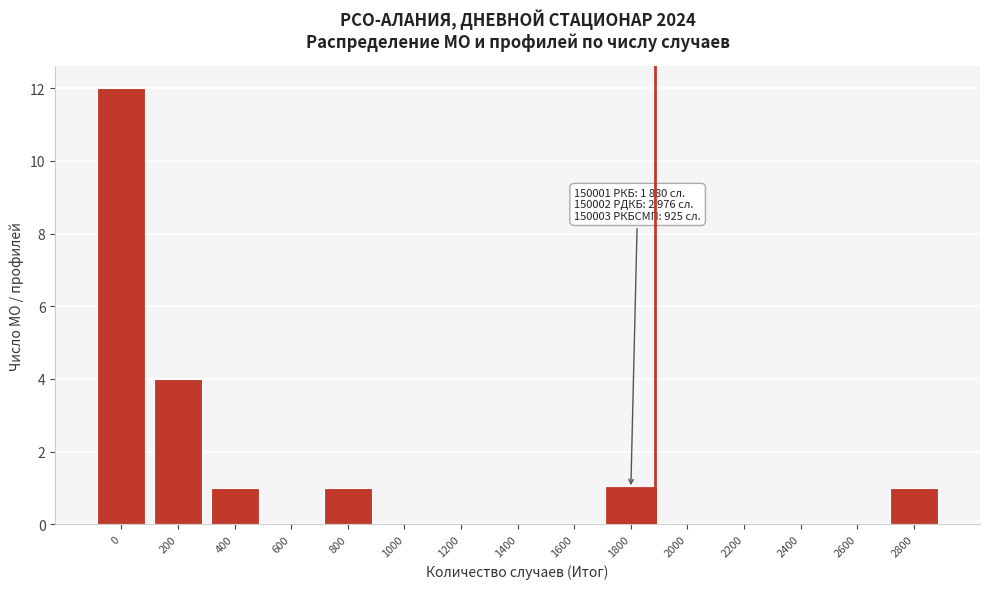

Reading left to right, list all the values displayed in this chart.

0=12	200=4	400=1	600=0	800=1	1000=0	1200=0	1400=0	1600=0	1800=1	2000=0	2200=0	2400=0	2600=0	2800=1